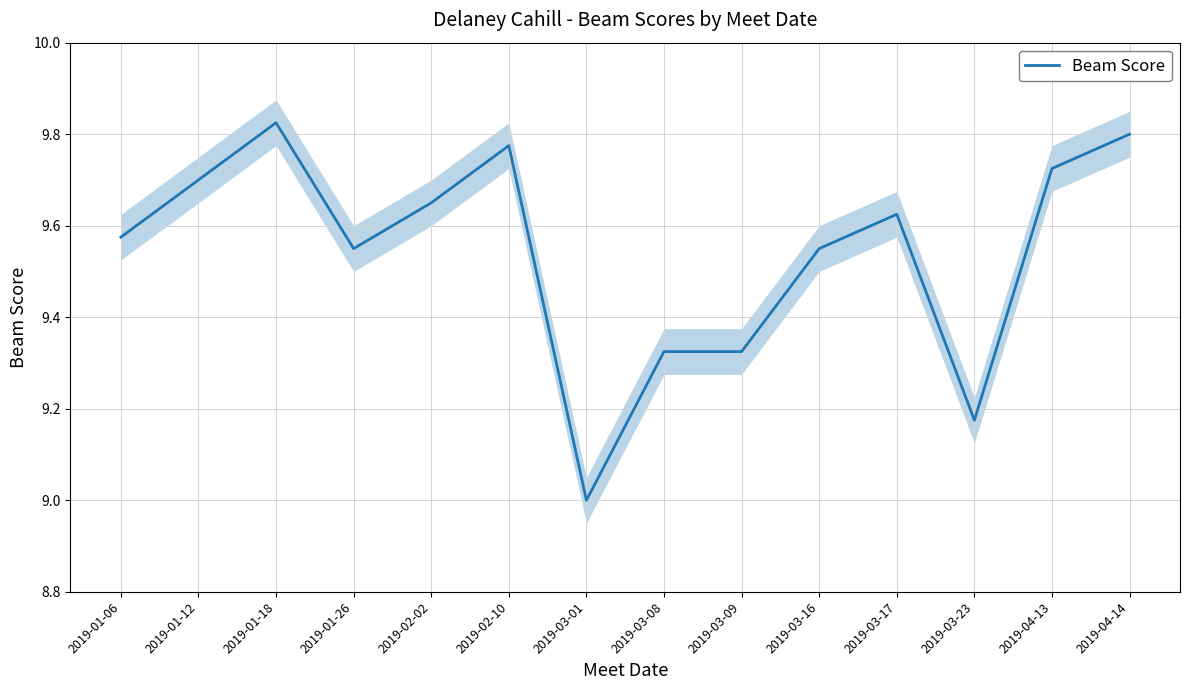

List the labels in order of value, smallest first.

2019-03-01, 2019-03-23, 2019-03-08, 2019-03-09, 2019-01-26, 2019-03-16, 2019-01-06, 2019-03-17, 2019-02-02, 2019-01-12, 2019-04-13, 2019-02-10, 2019-04-14, 2019-01-18